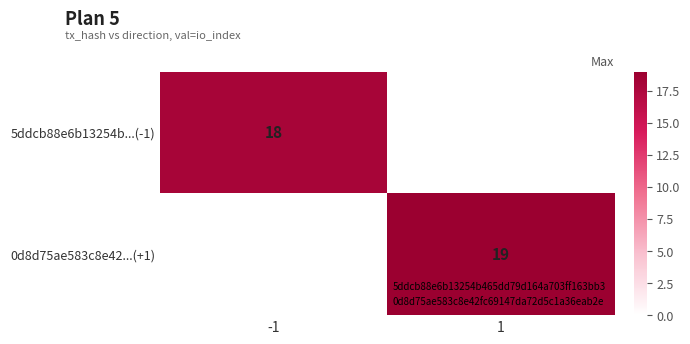

What is the spread (max minus min) of values at -1?

18